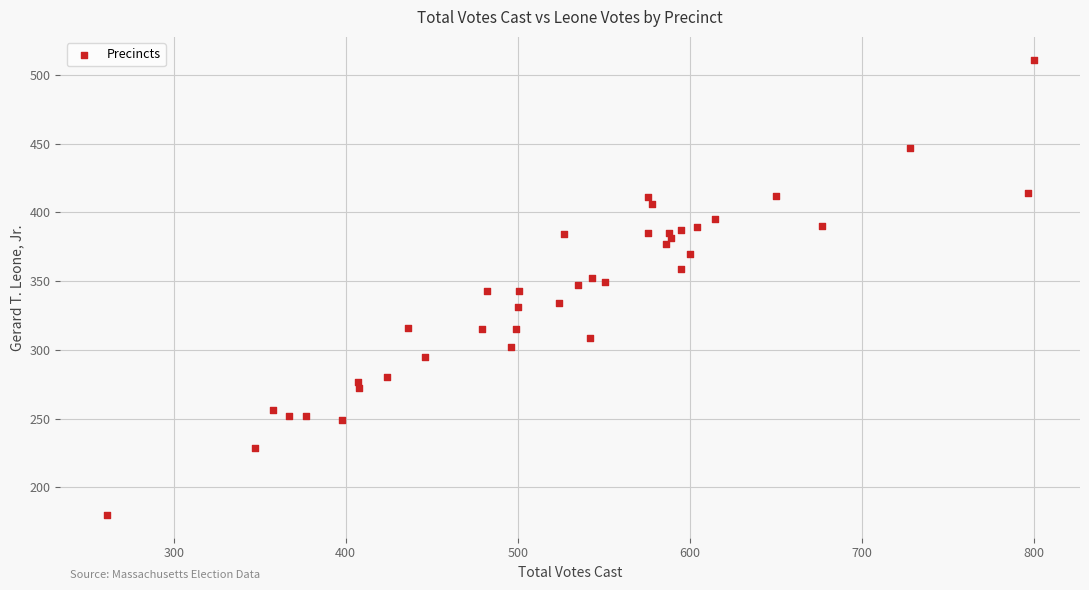

What is the range of Y values (max minus min)?

331